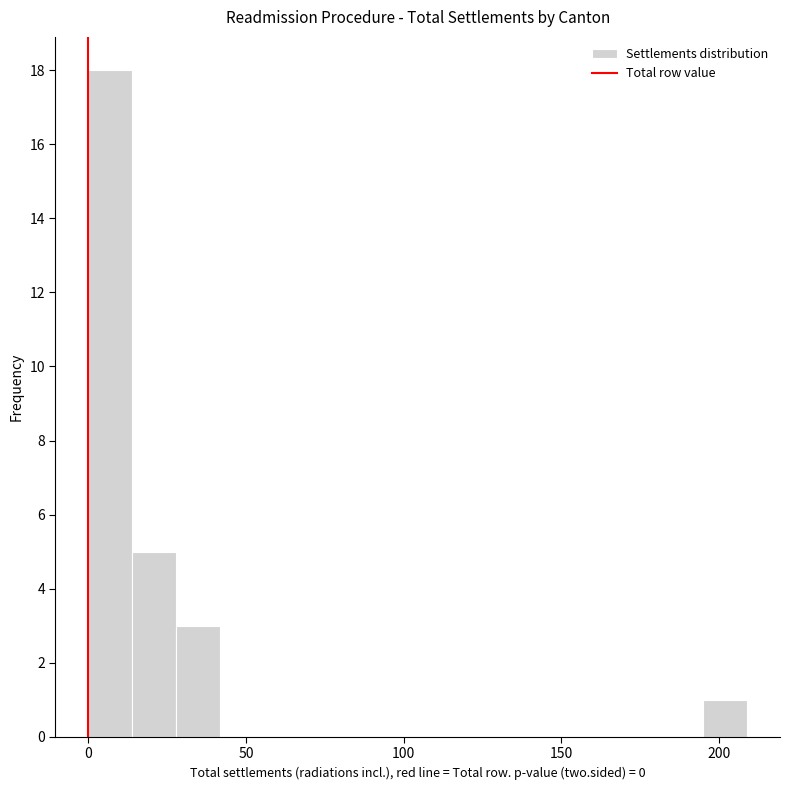

Around what value on the x-axis is the tallest bar? Give the approximate position of its centre, as read against the axis.

5